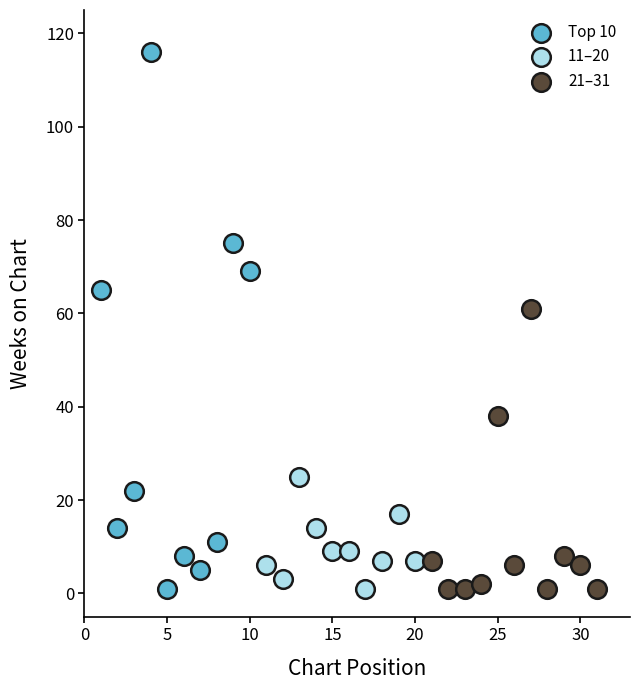

Which series has the widest spread of Y values?

Top 10